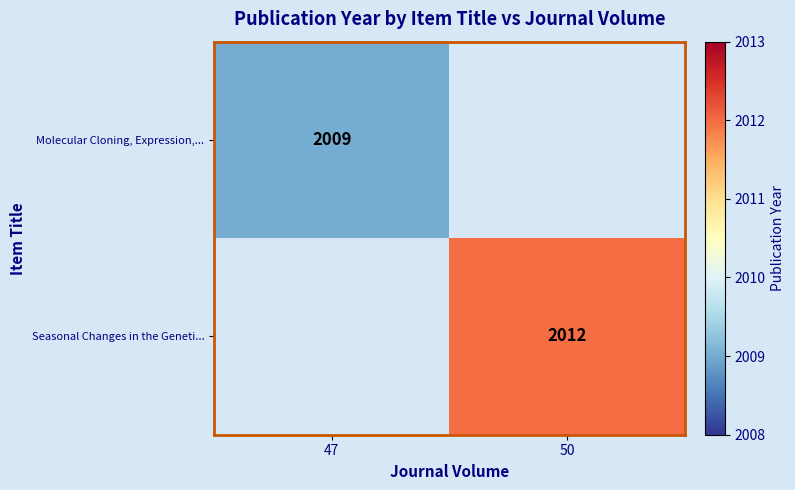

True or false: Seasonal Changes in the Geneti... has a value of 2012 at 50.

True